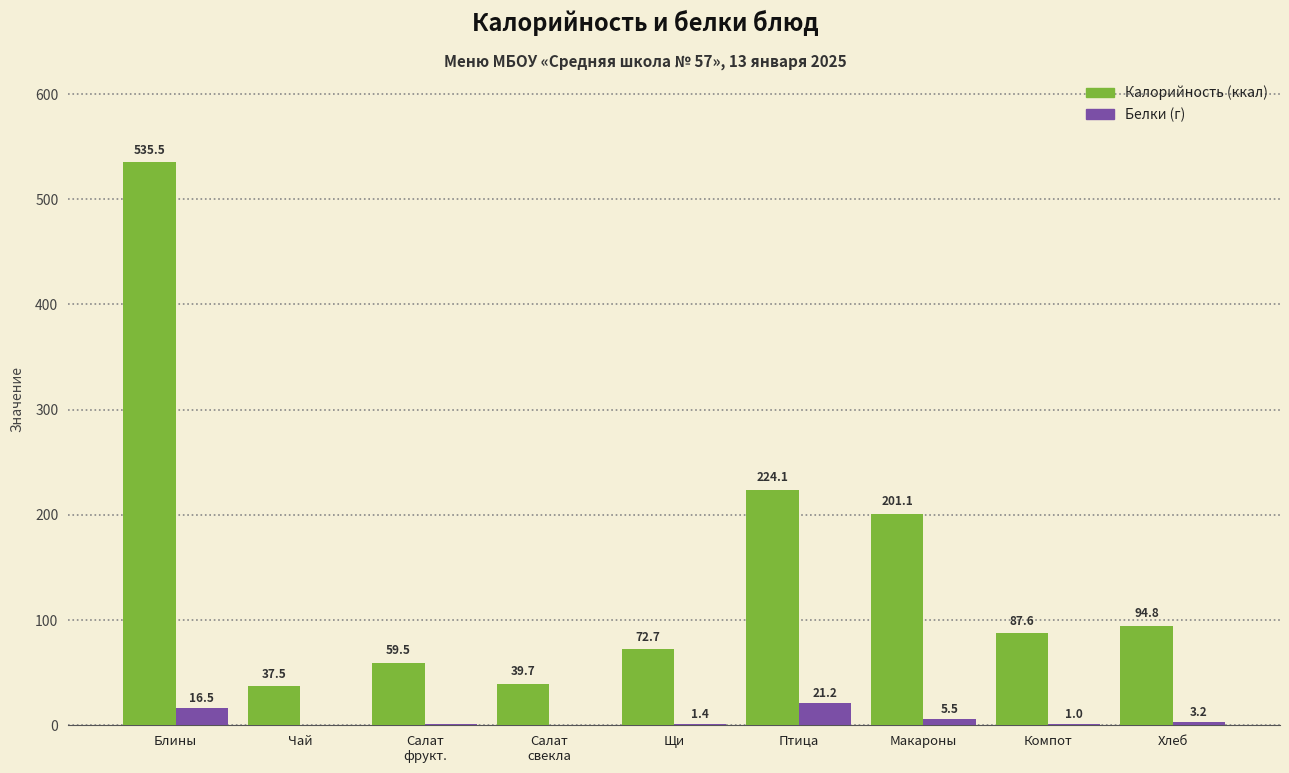

How many groups of bars are there?

9